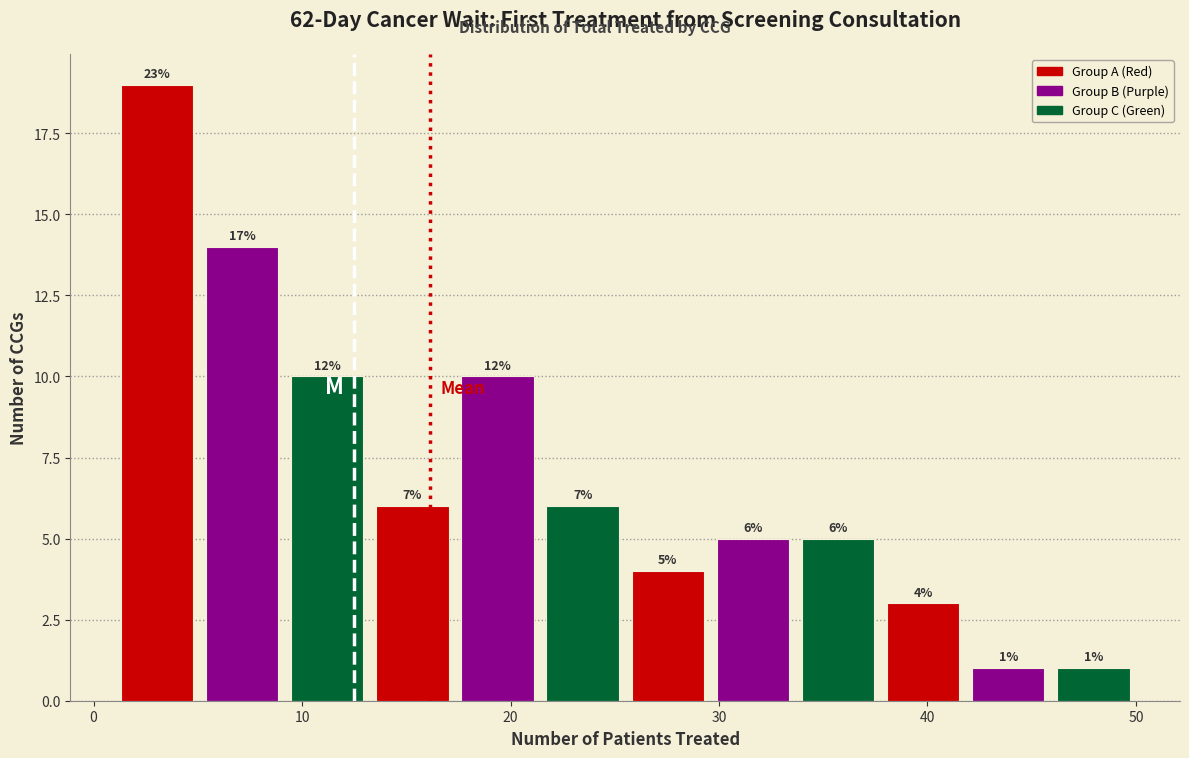

Which range on the x-axis has the tallest bar?

1 to 5